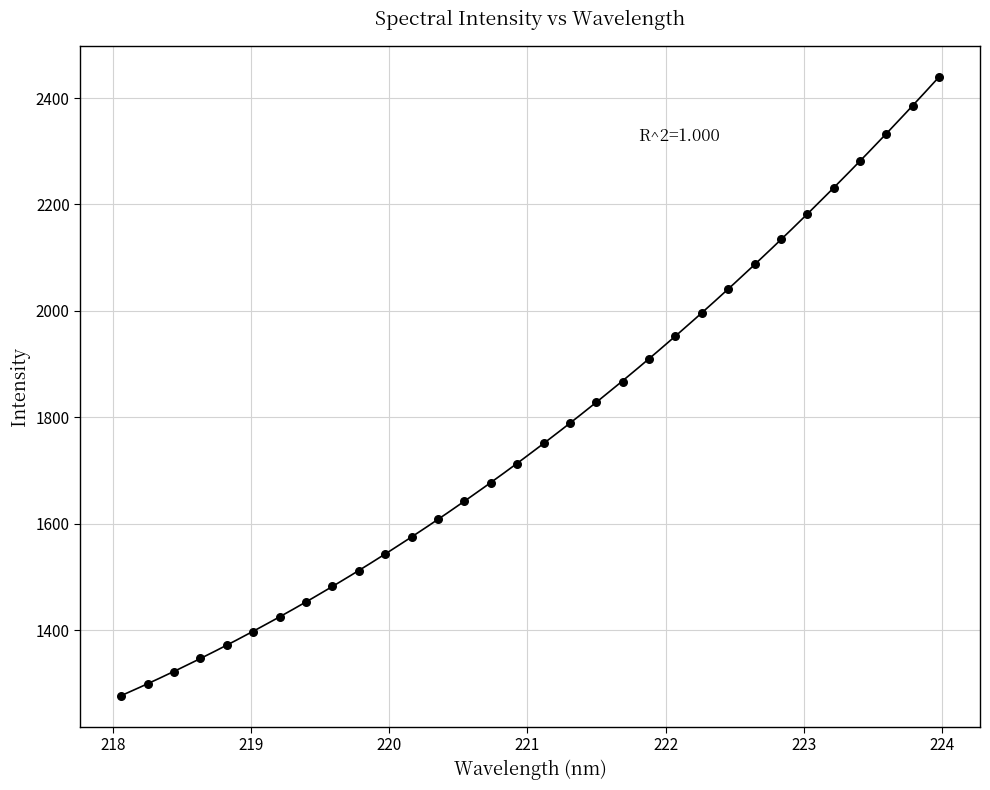

What is the range of X values (max minus min)?

5.9